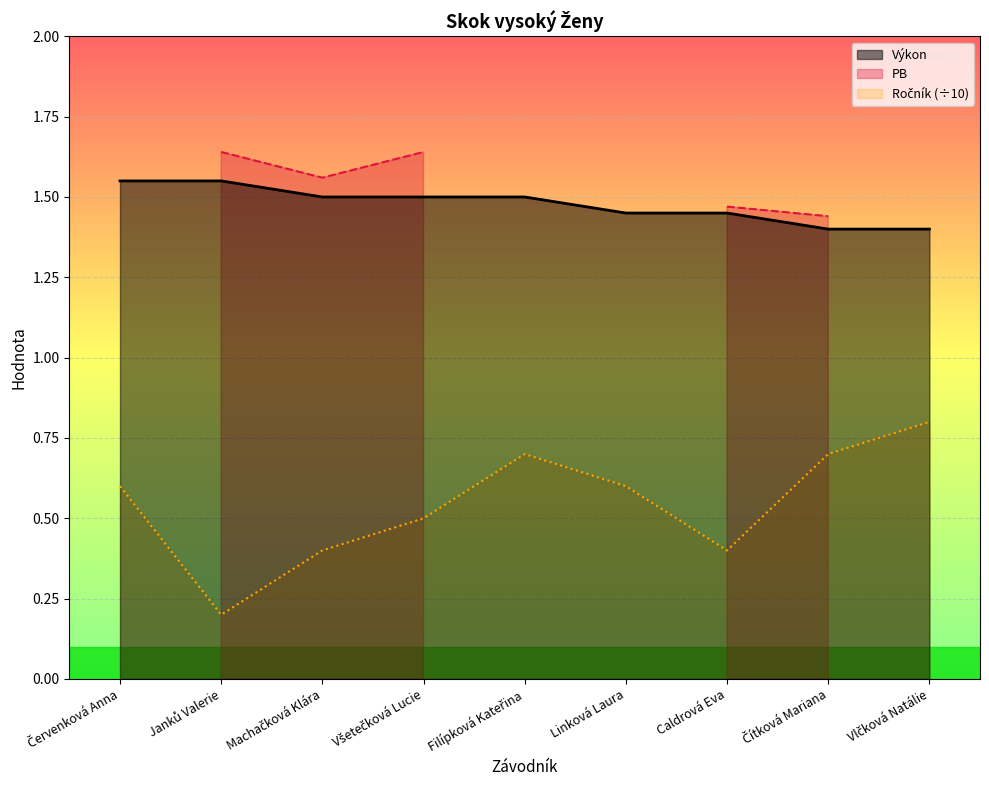

The value of Výkon at Červenková Anna is 2.1. True or false?

False